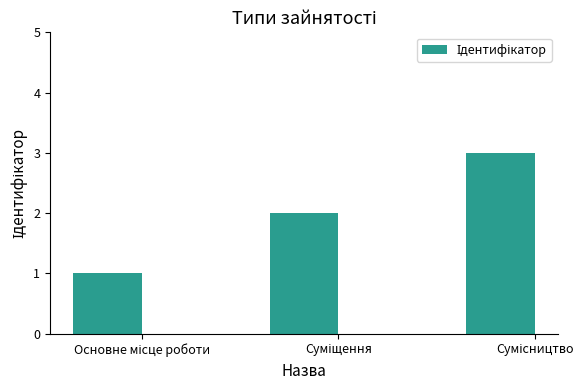

What is the sum of all values?

6